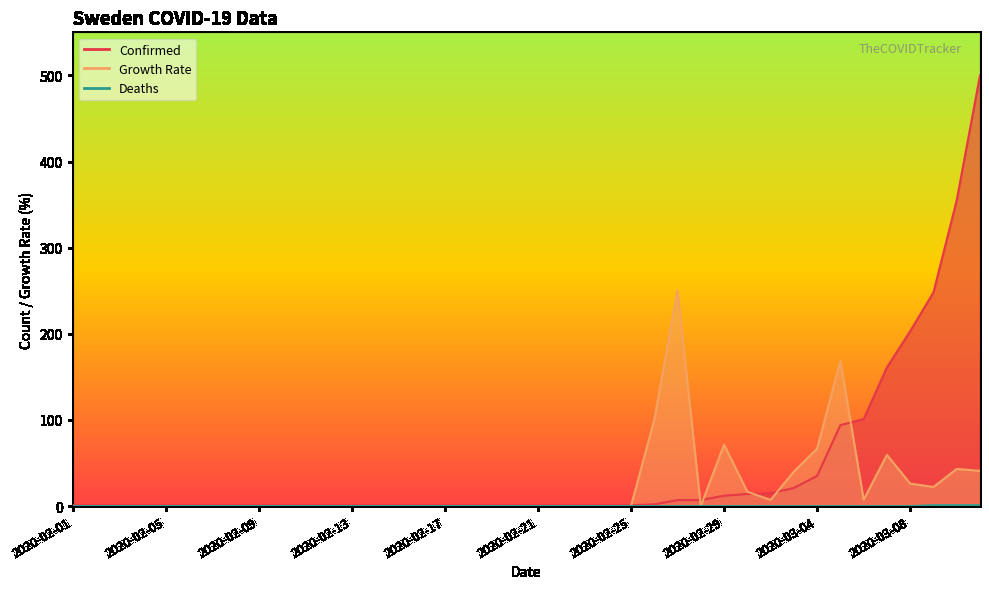

At which category is the sum across all series the highest?

2020-03-11